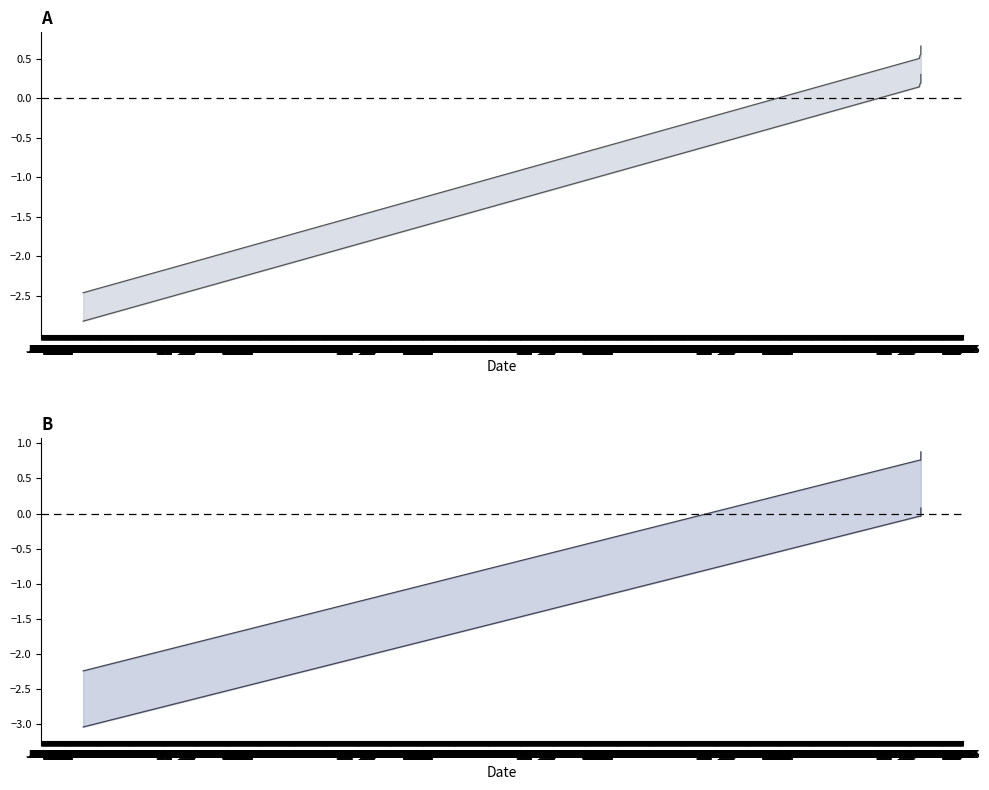

What is the sum of all id lower values?

-1.4